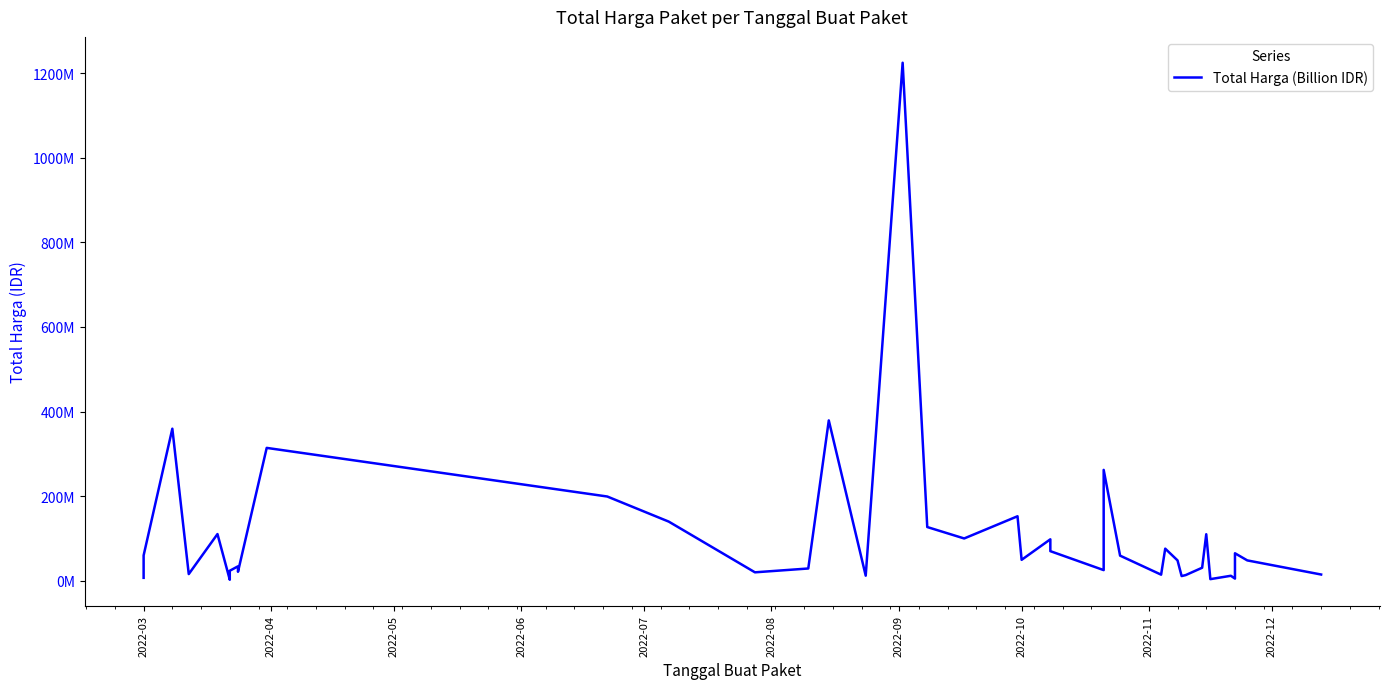

Is this an area chart (filled region under the line)?

No